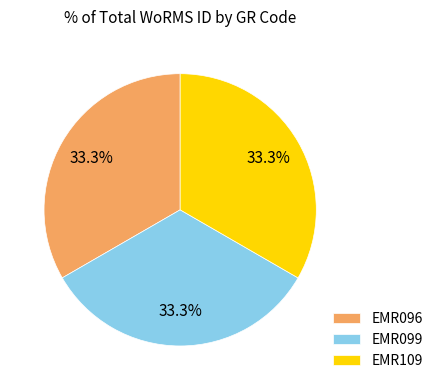

Is the sum of EMR099 and EMR109 greater than half?

Yes